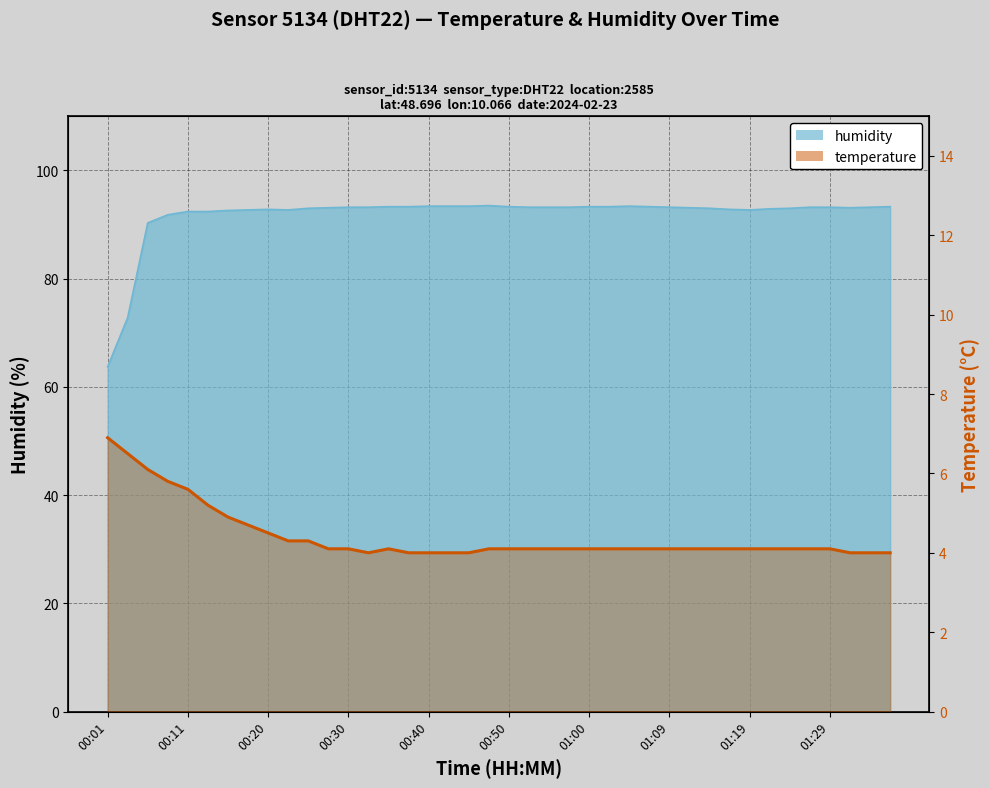

Is it true that the value at 19 is 4.1?

True